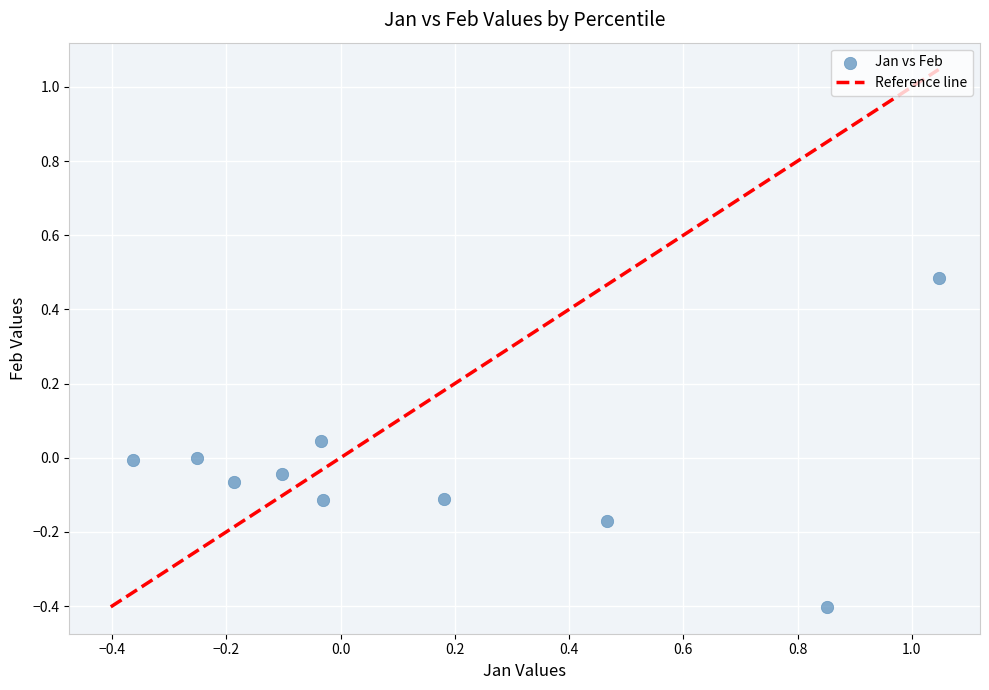

What is the range of X values (max minus min)?

1.4